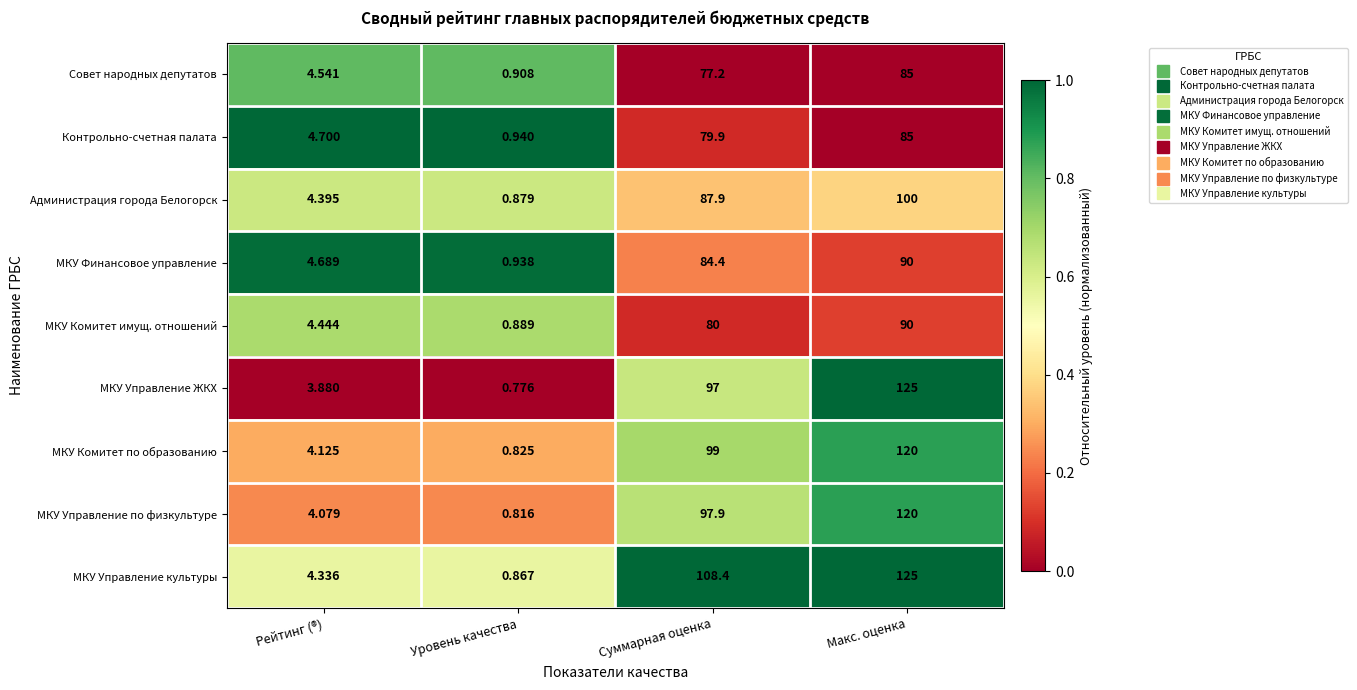

At which category is the sum across all series the highest?

Макс. оценка